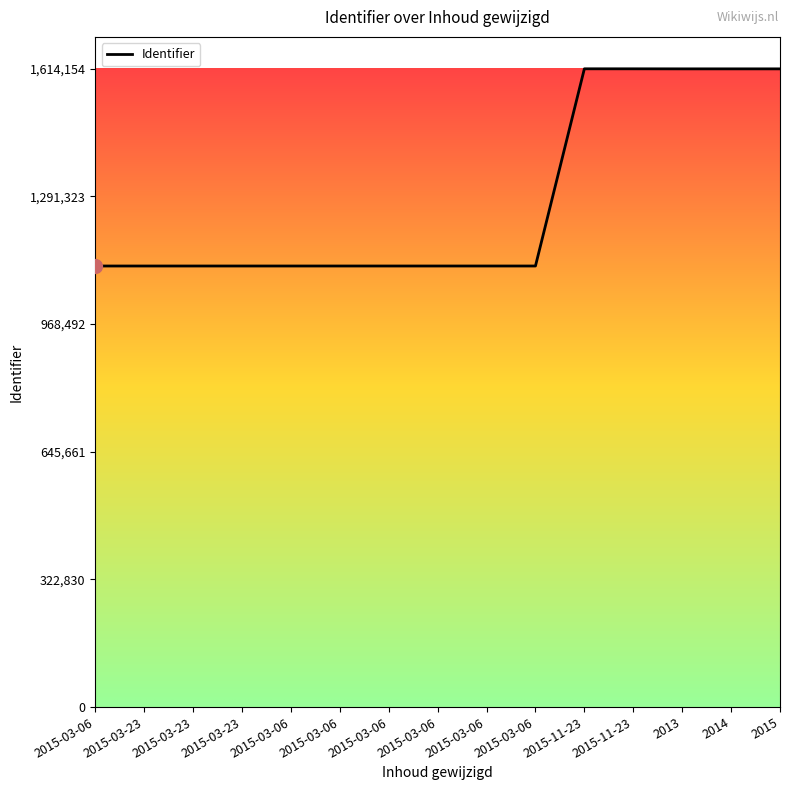

Where does the data first go above 1115458?

2015-03-06